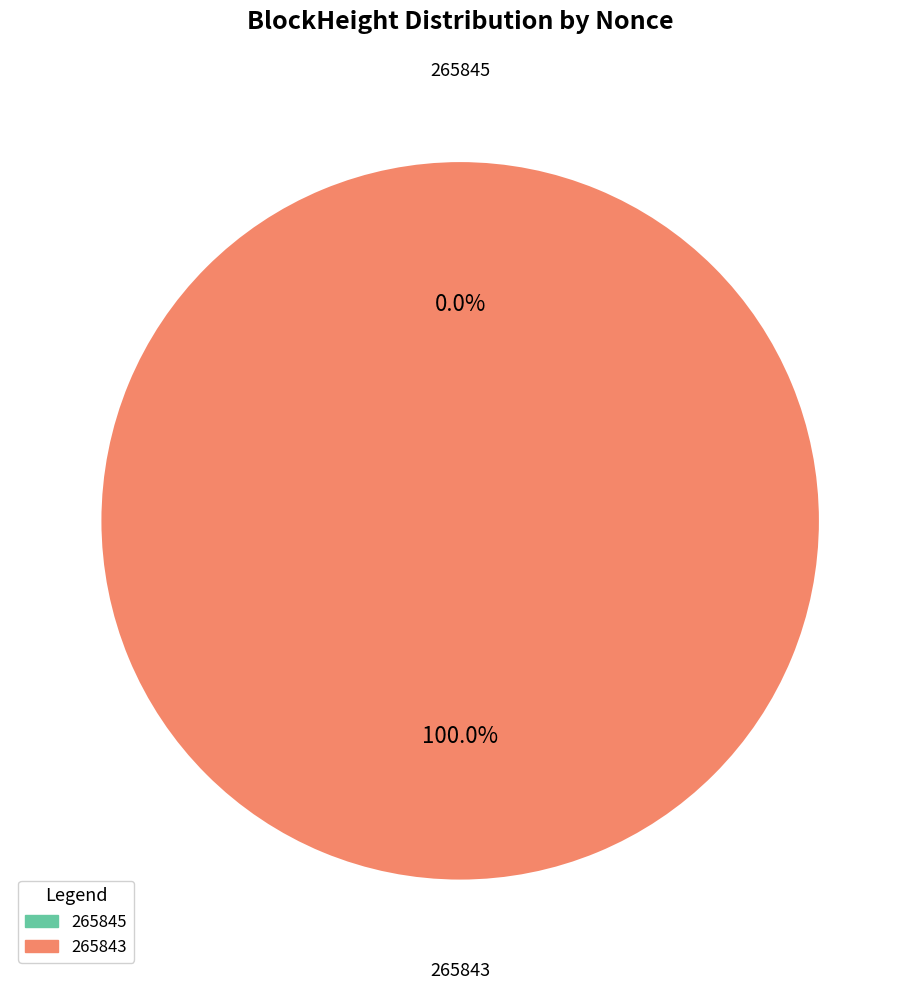

Is there any slice that represents more than half of the pie?

Yes